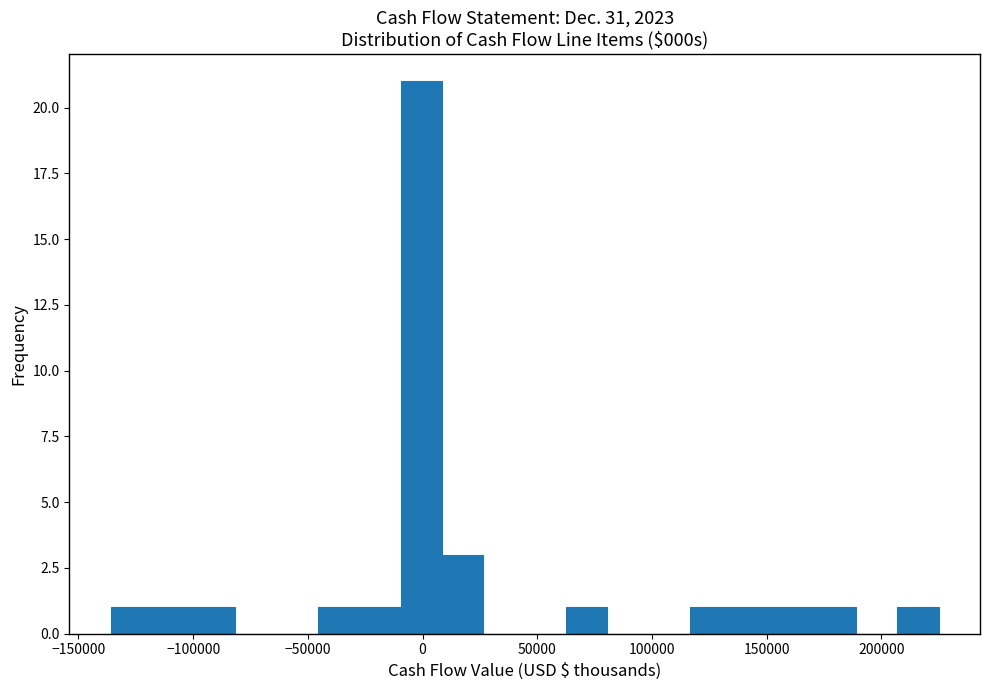

Read against the x-axis, roughly where is the centre of the tallest bar?

0